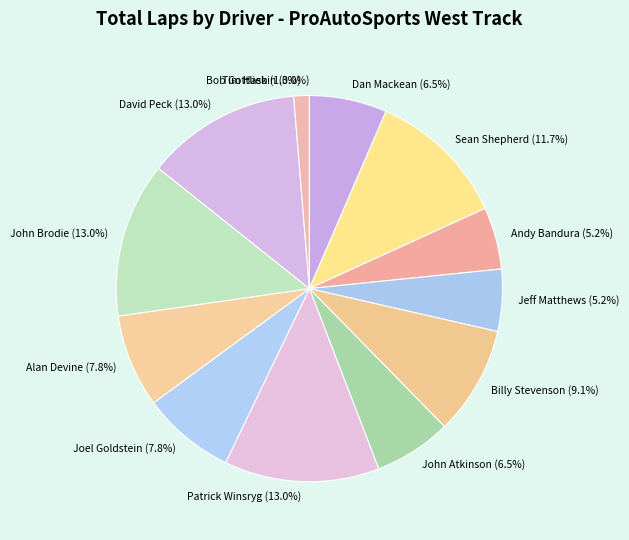

Is John Atkinson the majority of the pie?

No